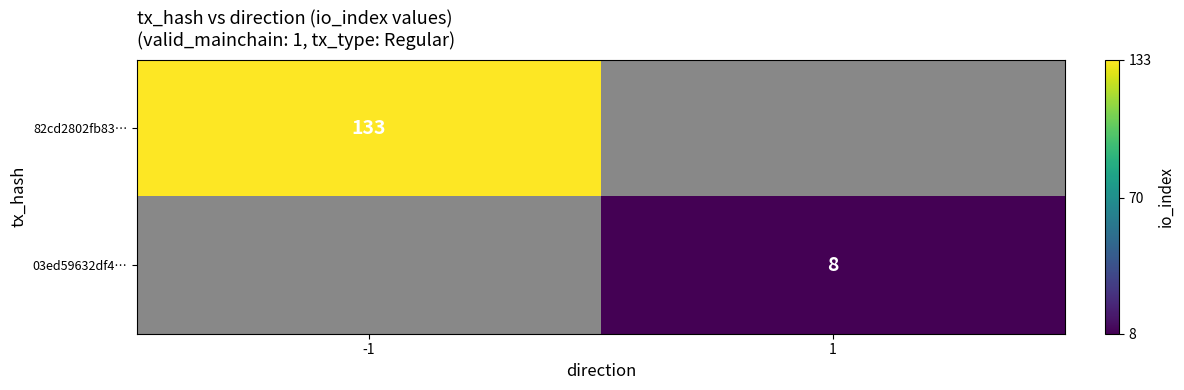

The 82cd2802fb83… series shows 206 at -1. True or false?

False